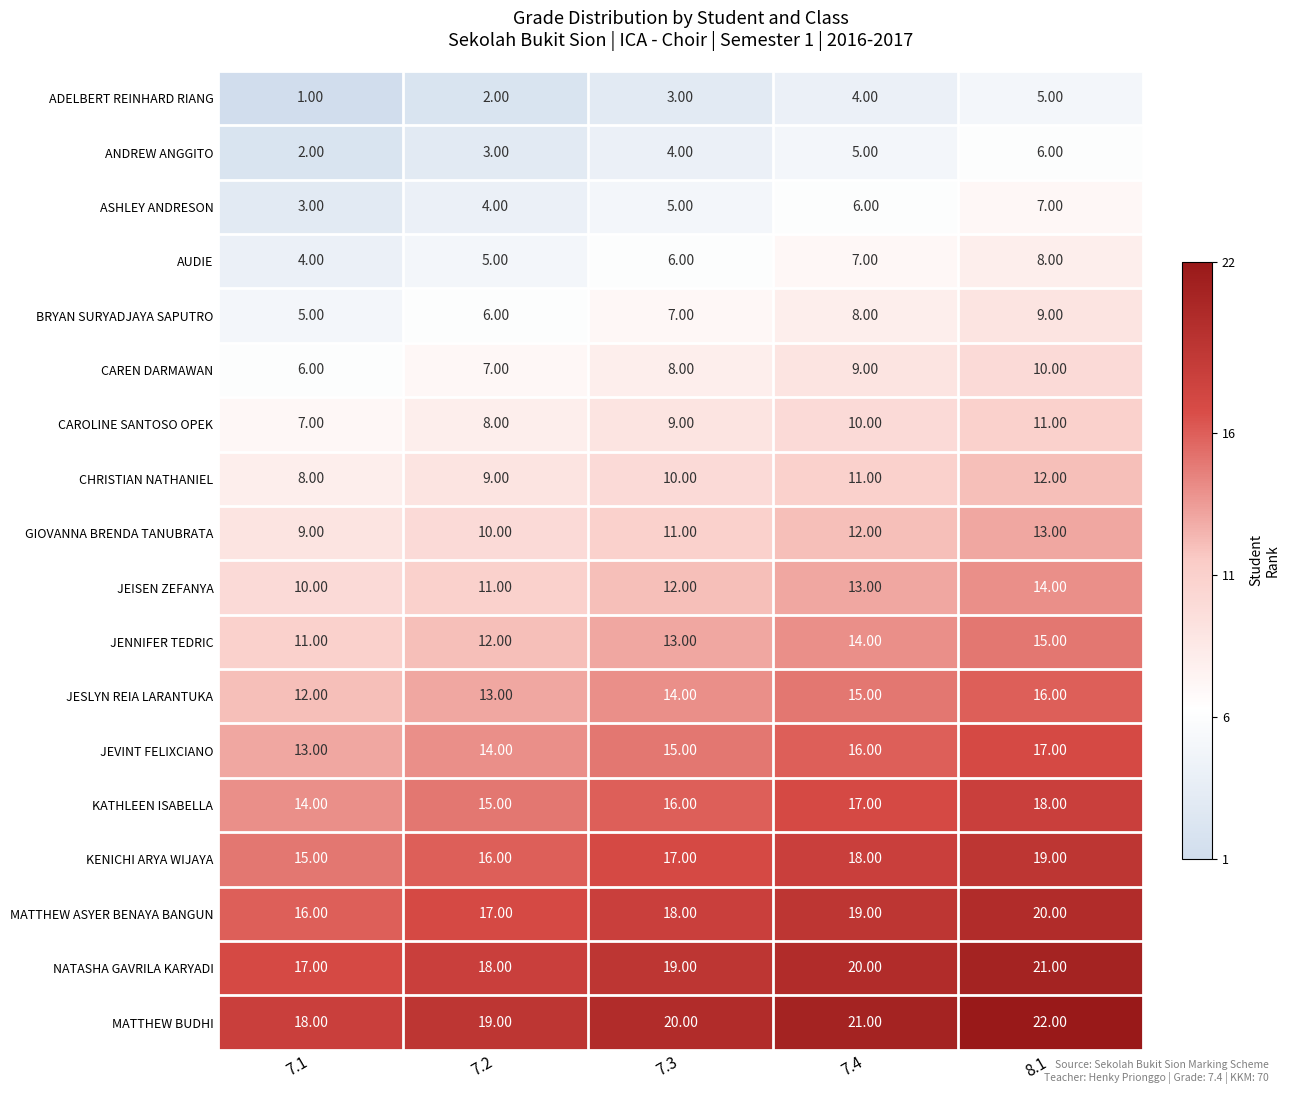

Count the number of data series in this chart.

18